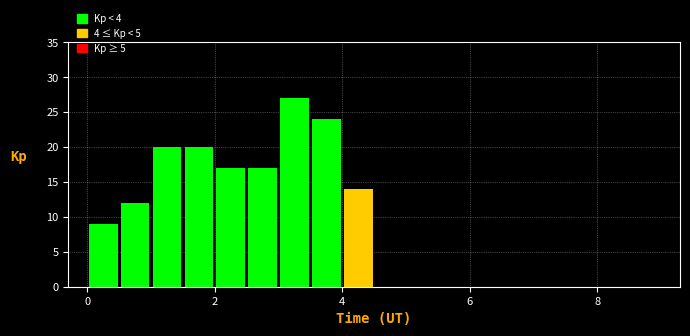

Around what value on the x-axis is the tallest bar? Give the approximate position of its centre, as read against the axis.

3.2